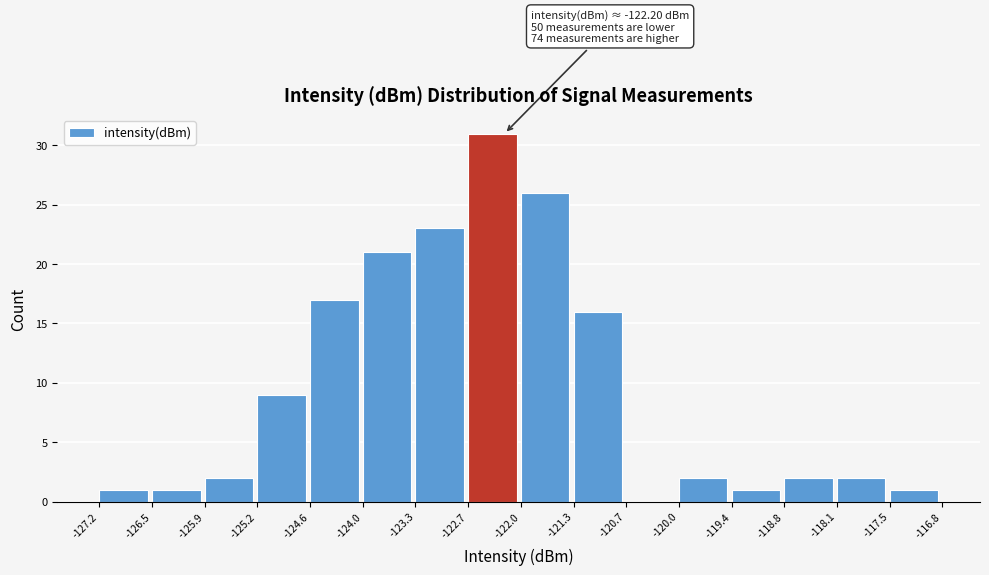

Which range on the x-axis has the tallest bar?

-122.7 to -122.0